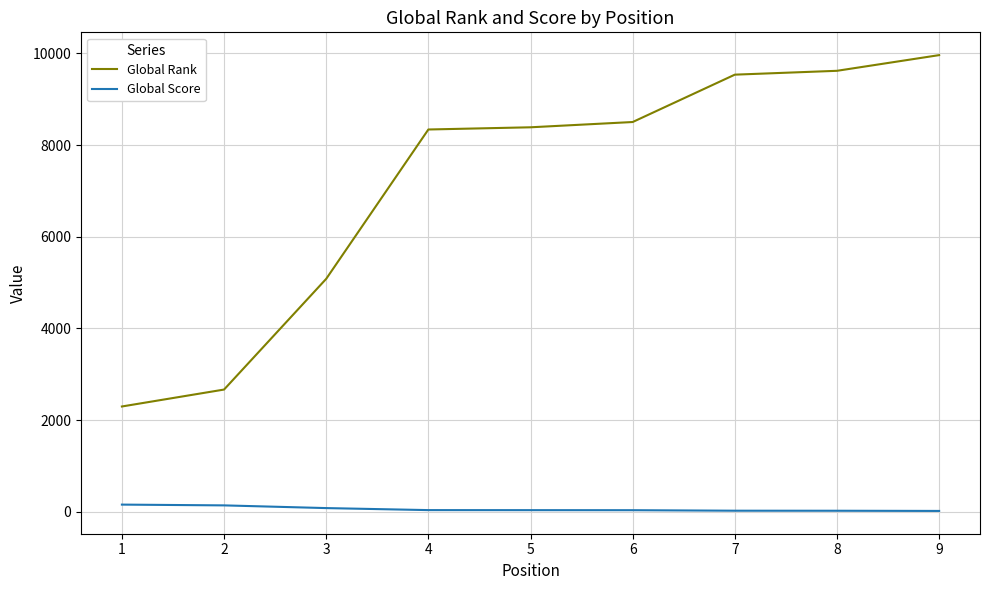

The value of Global Rank at 4 is 12789. True or false?

False